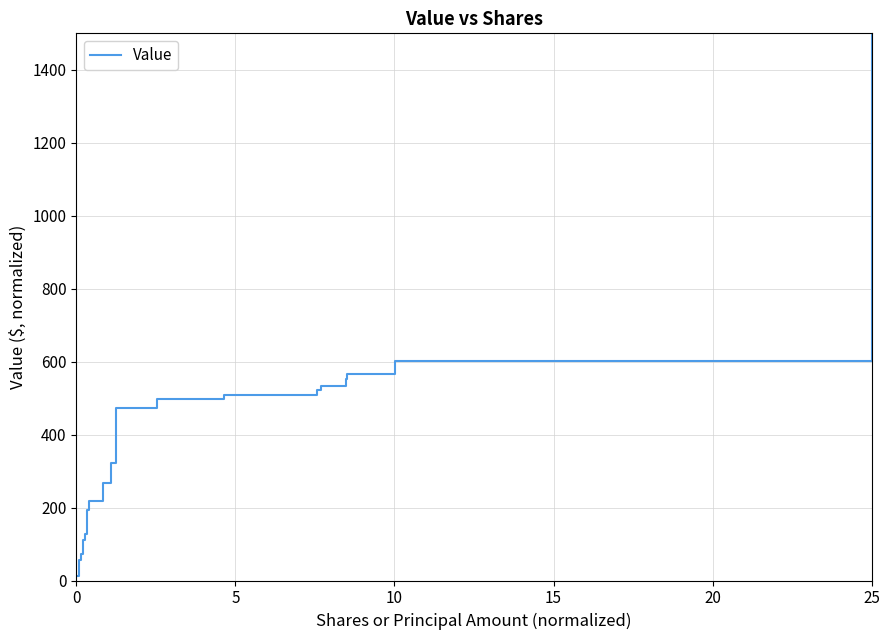

What is the difference between the maximum and minimum values?

1488.3